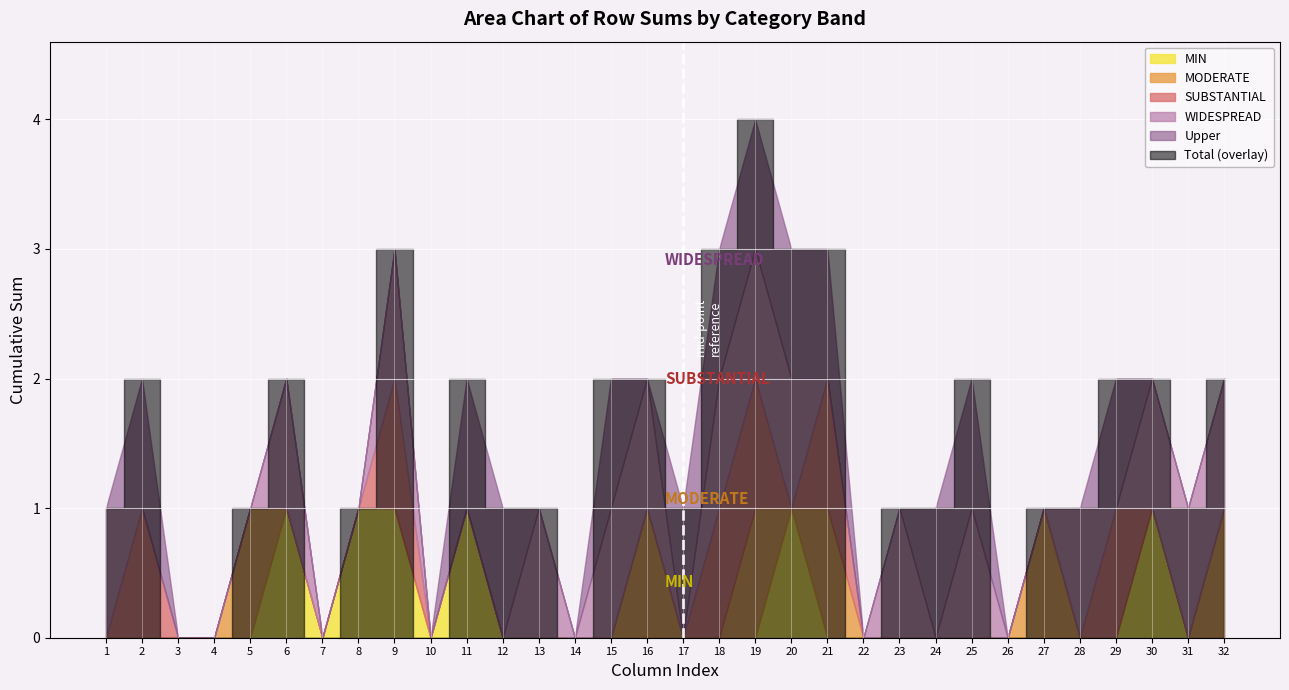

At which label is SUBSTANTIAL closest to 0?

1